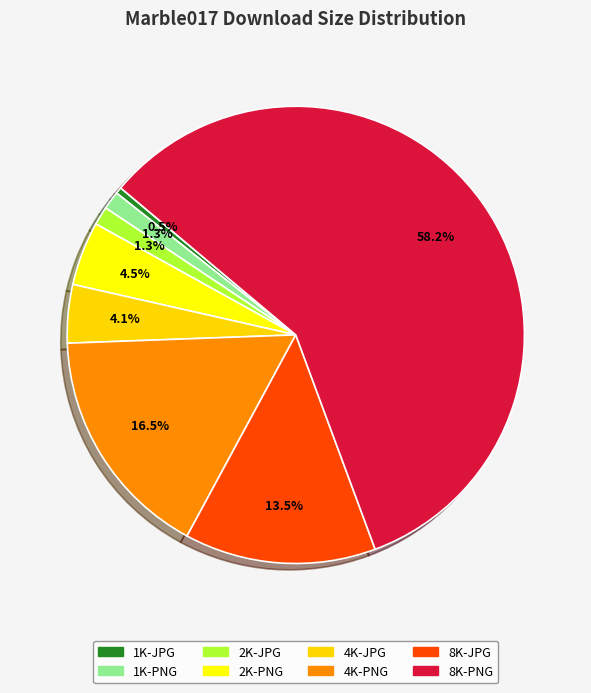

What is the largest slice in the pie chart?

8K-PNG